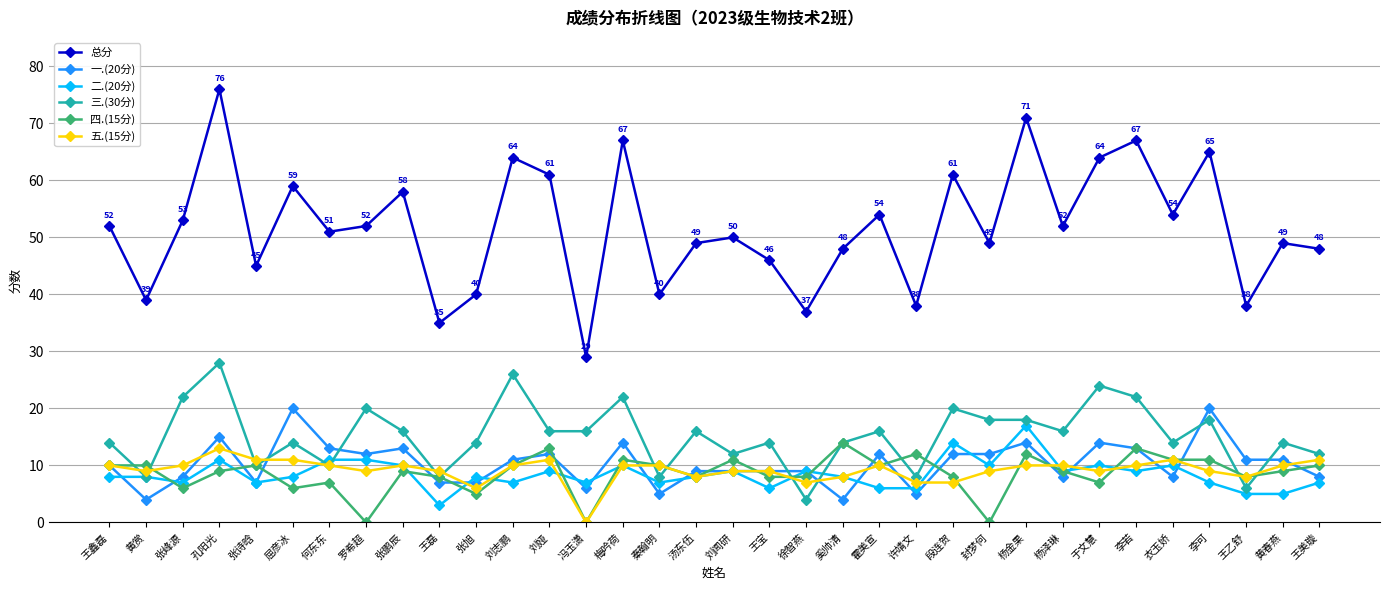

At how many categories does at least one series exceed 56?

11